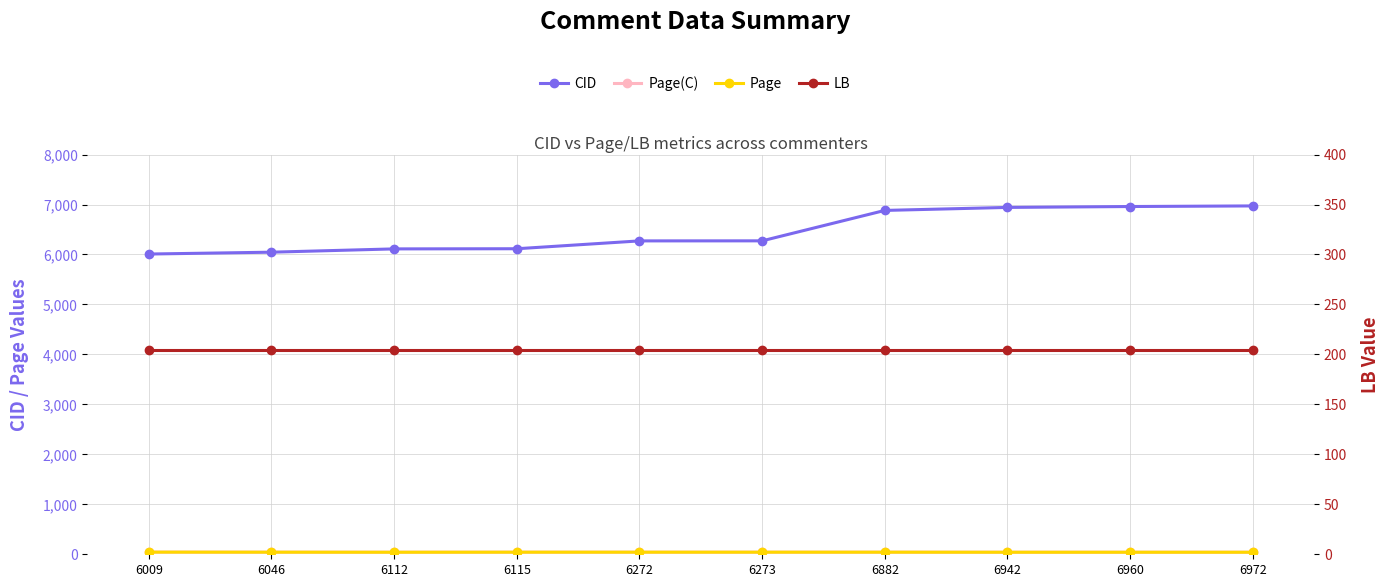

How many categories are shown in the chart?

10